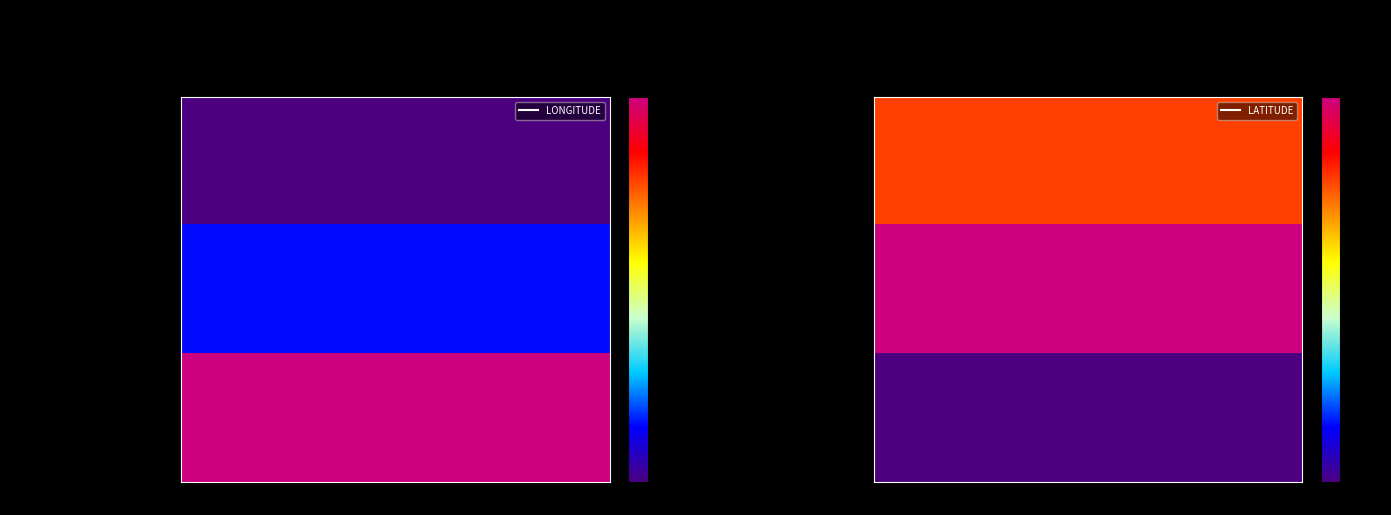

At which category is the sum across all series the highest?

1